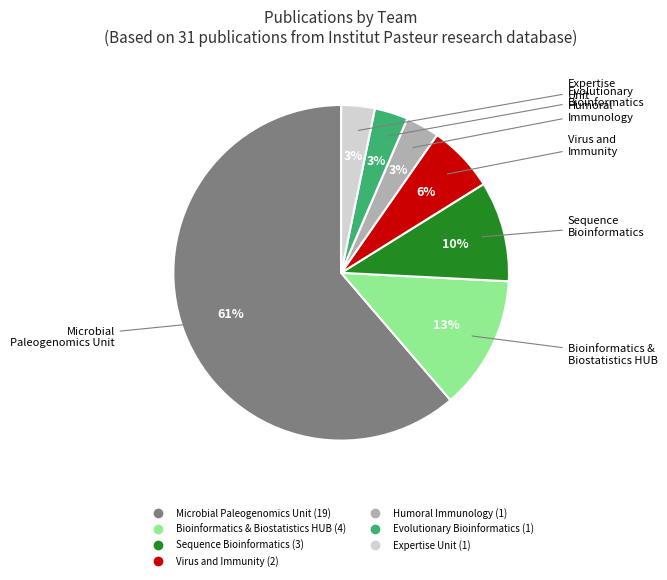

Does any single category account for the majority?

Yes